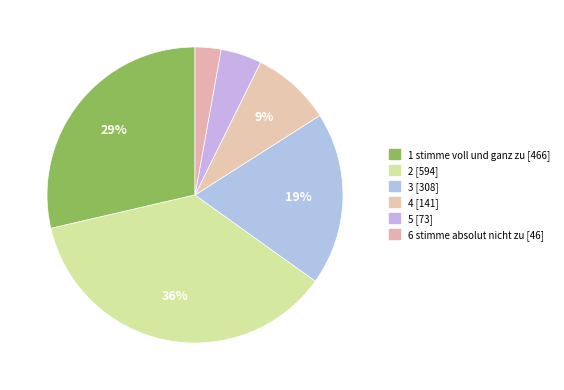

Between 2 and 1 stimme voll und ganz zu, which is larger?

2